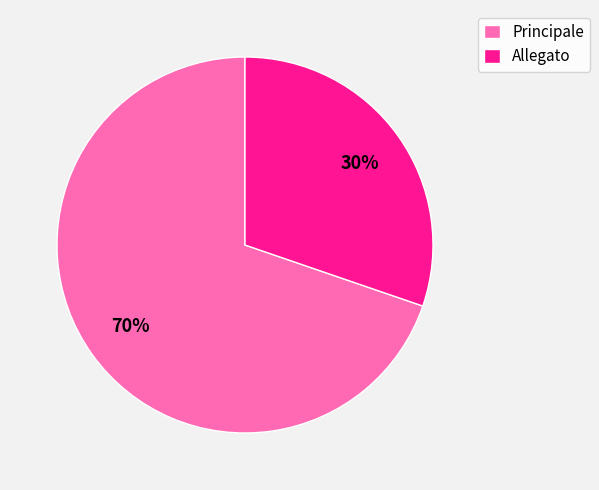

Count the number of slices in the pie.

2